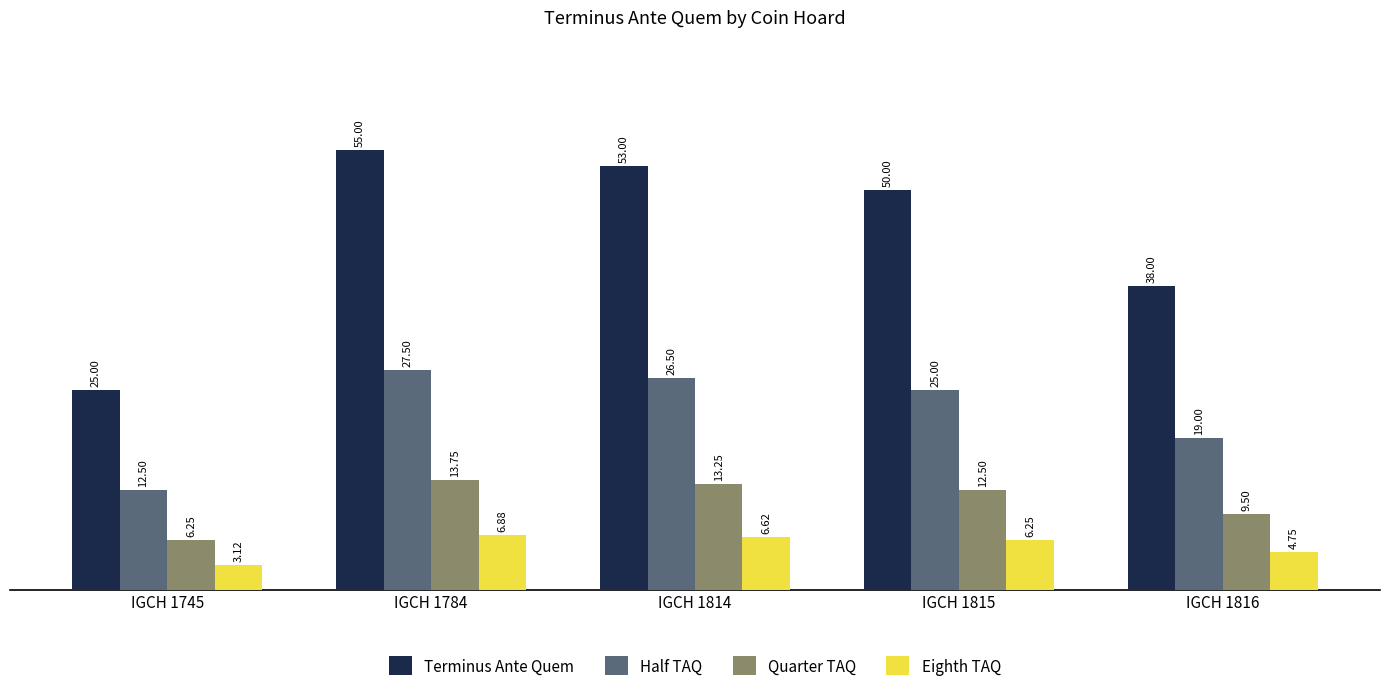

Between IGCH 1814 and IGCH 1816, which series saw the biggest shift?

Terminus Ante Quem